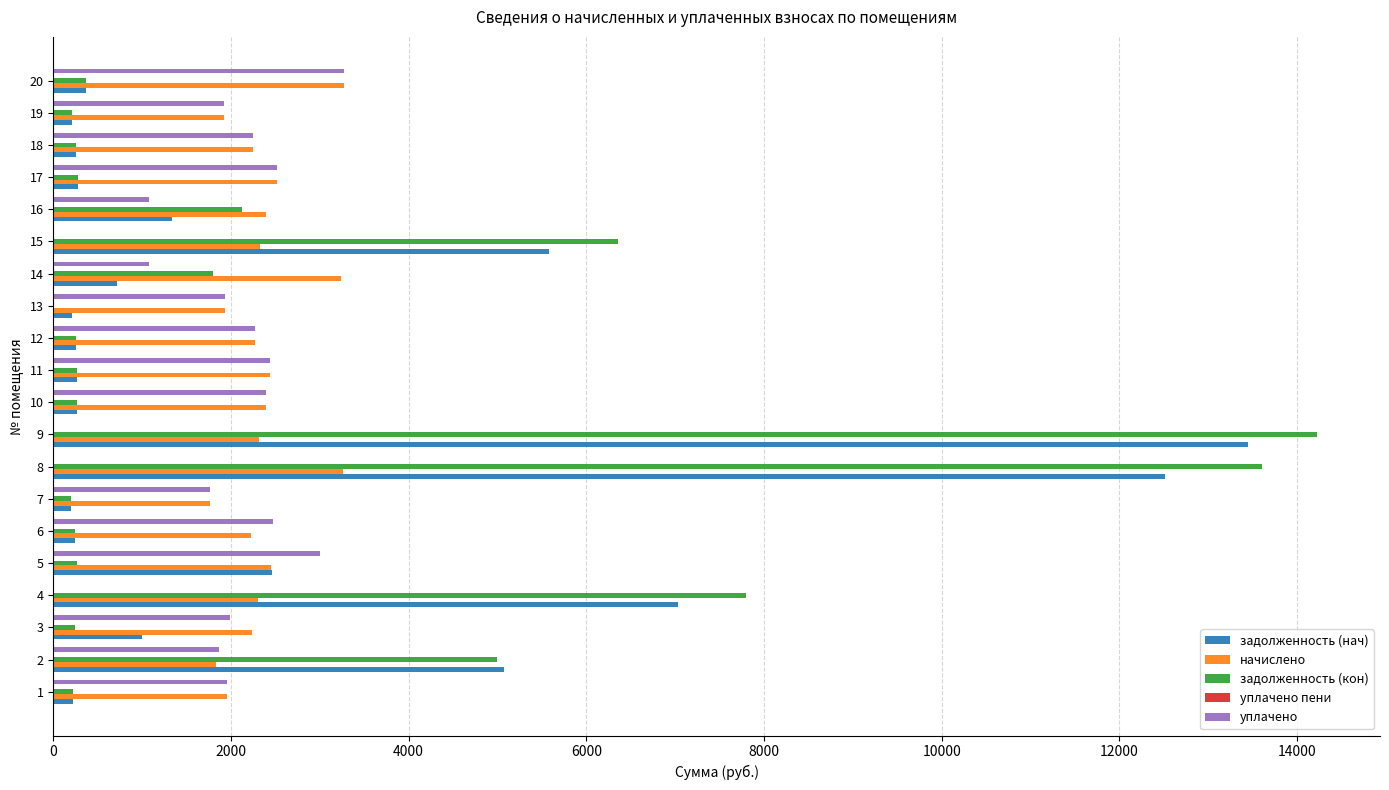

The value of начислено at 12 is 3008.3. True or false?

False